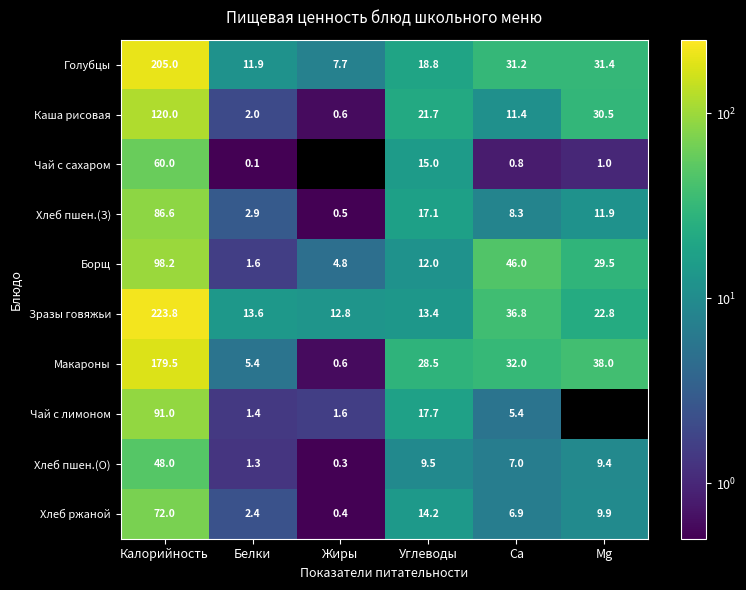

Is it true that Каша рисовая equals 36.9 at Углеводы?

False